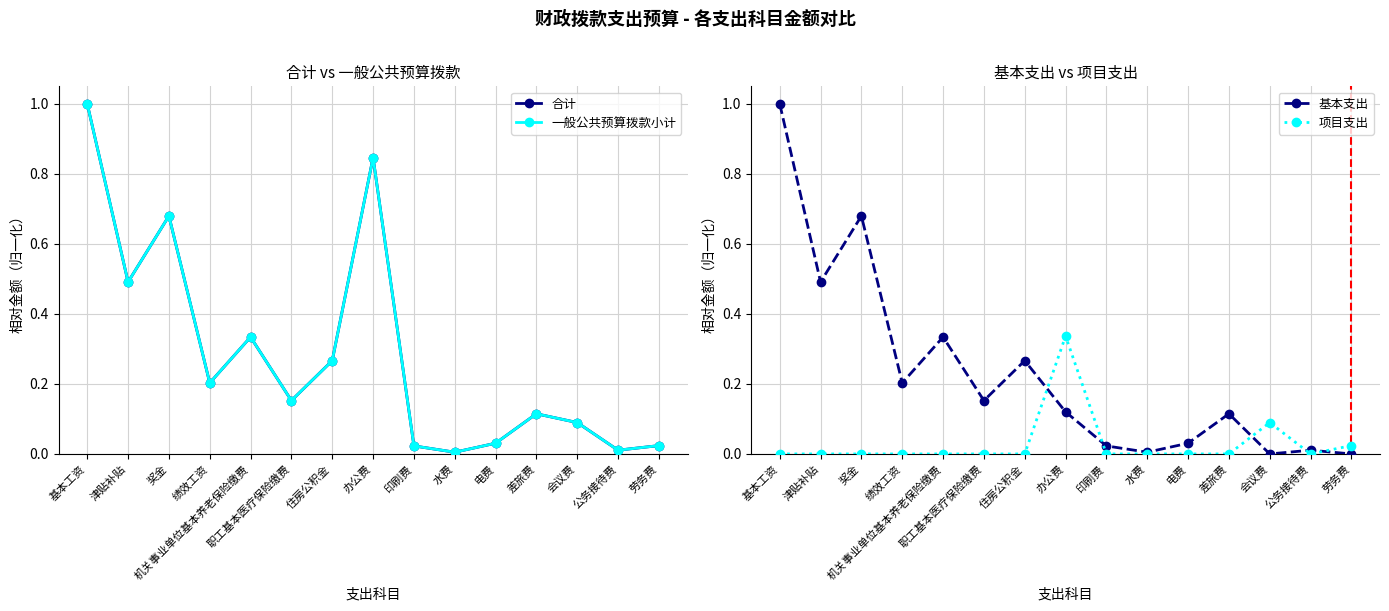

How many interior local peaks does the 合计 series have?

4